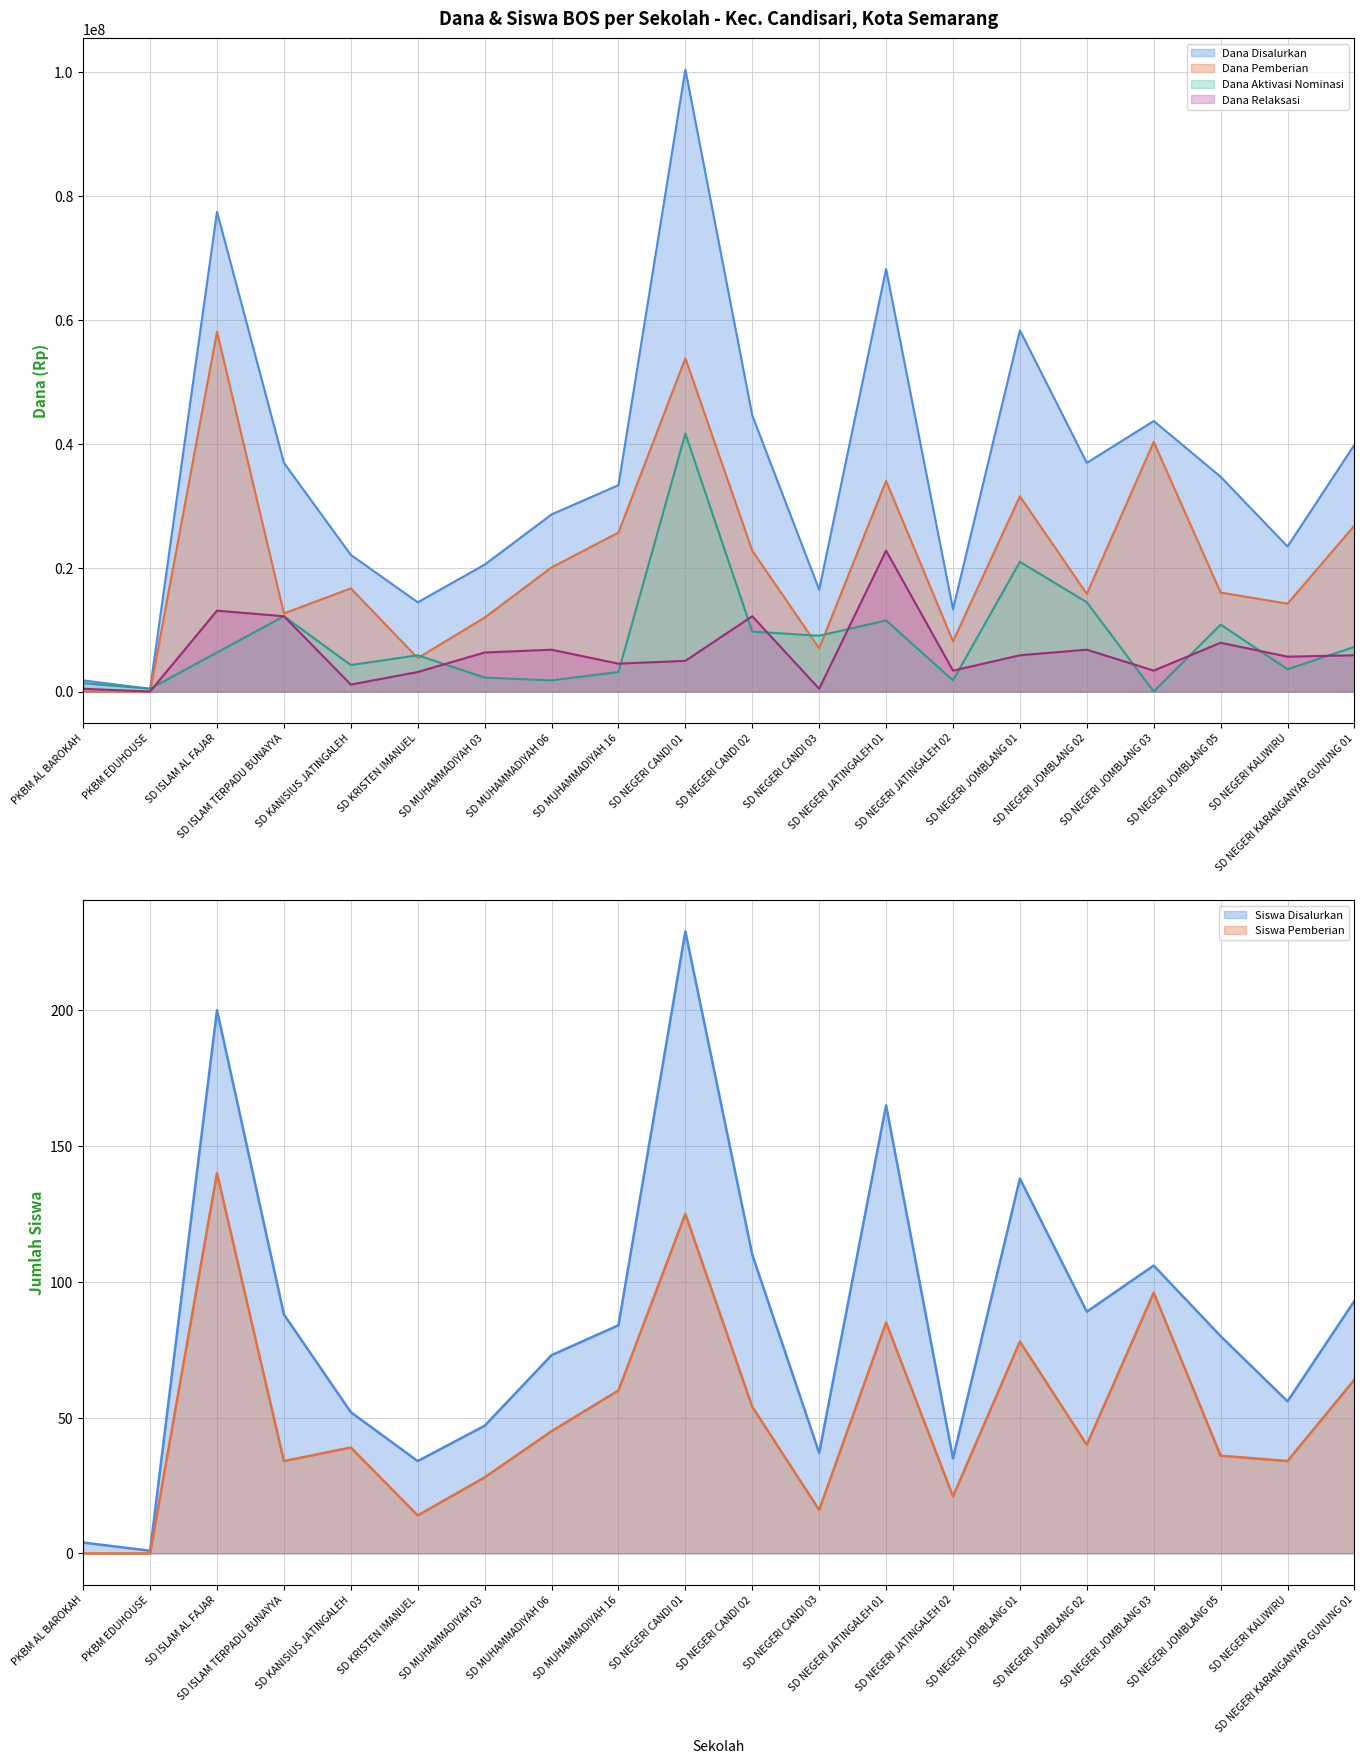

What is the value of the Siswa Pemberian point at the 19th from the left?

34